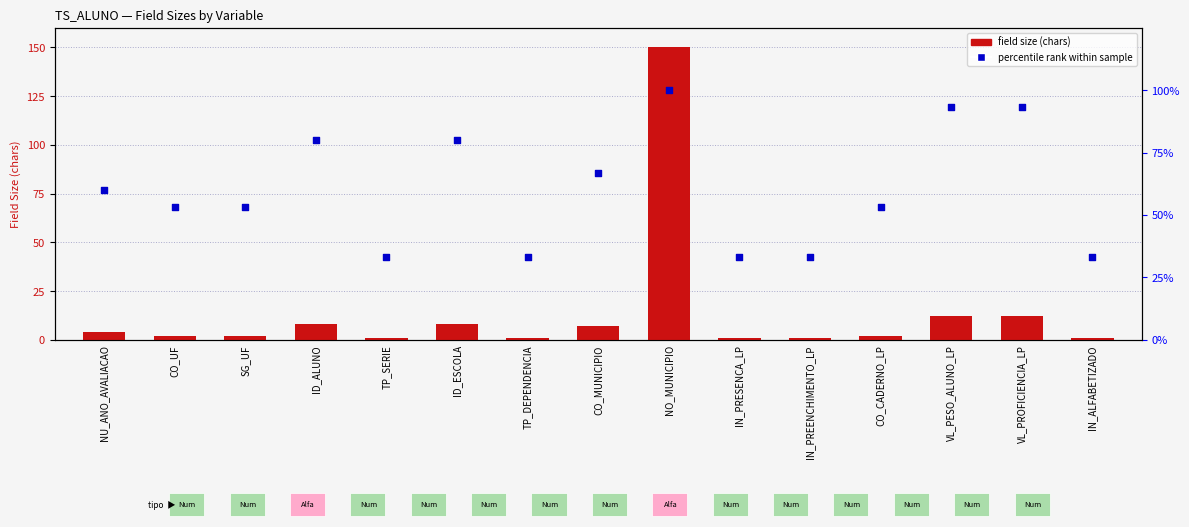

Is the value of percentile rank within sample at IN_PREENCHIMENTO_LP greater than the value of field size (chars) at IN_ALFABETIZADO?

Yes